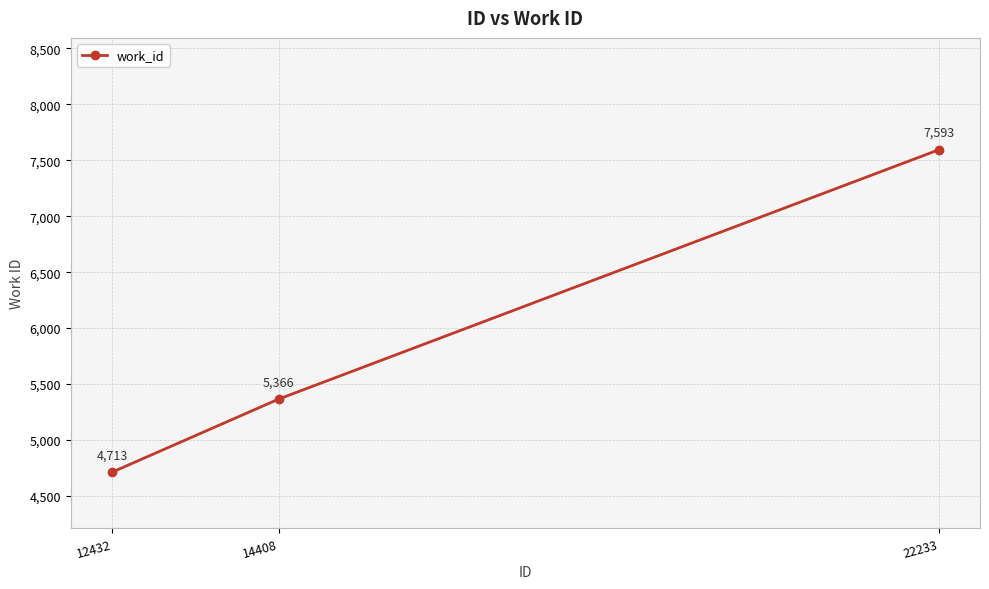

Reading left to right, transcribe all the data shown in this chart.

12432=4713	14408=5366	22233=7593